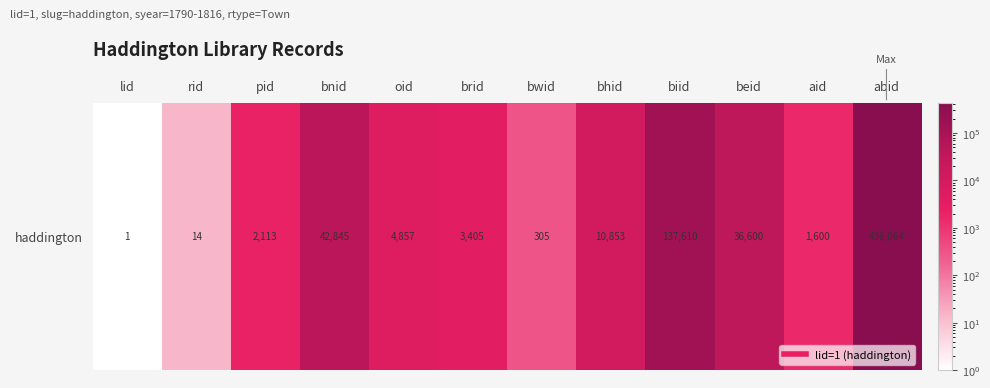

At which category does the chart reach its peak across all series?

abid